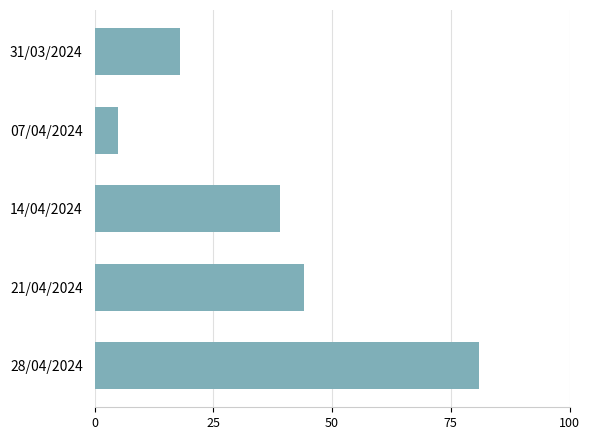

List the labels in order of value, largest first.

28/04/2024, 21/04/2024, 14/04/2024, 31/03/2024, 07/04/2024